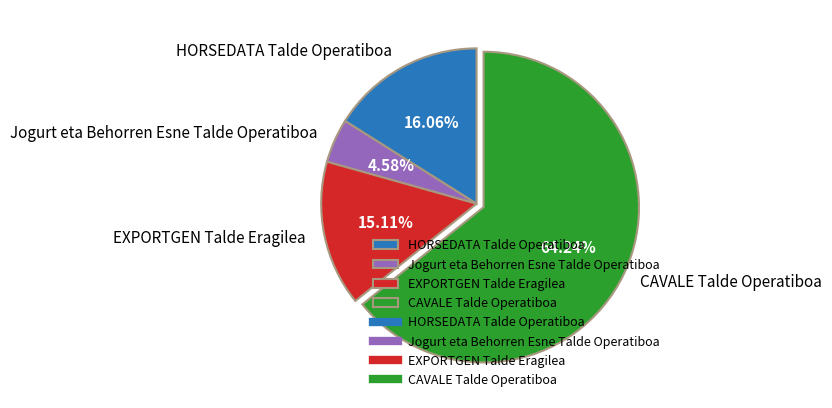

What is the smallest slice in the pie chart?

Jogurt eta Behorren Esne Talde Operatiboa